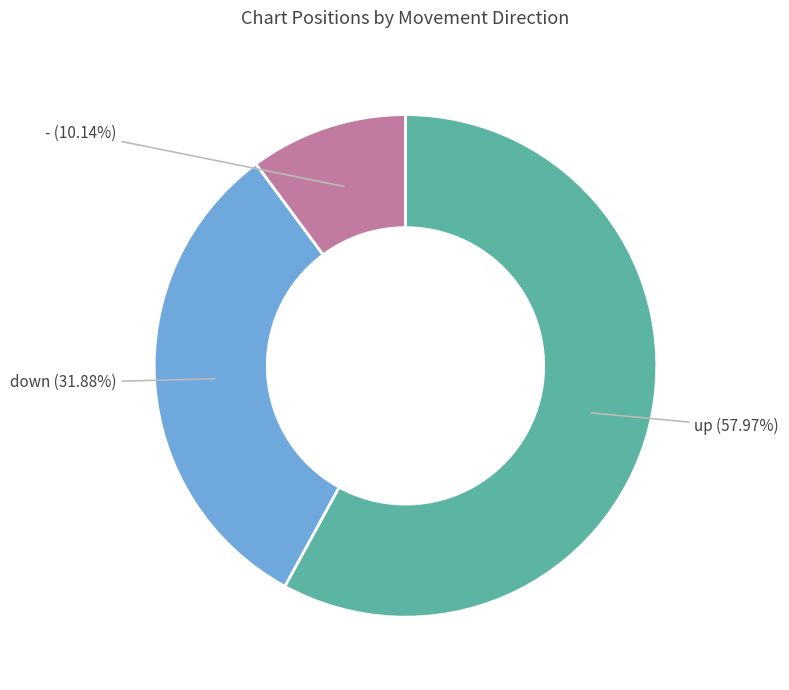

Is there a majority slice in this chart?

Yes